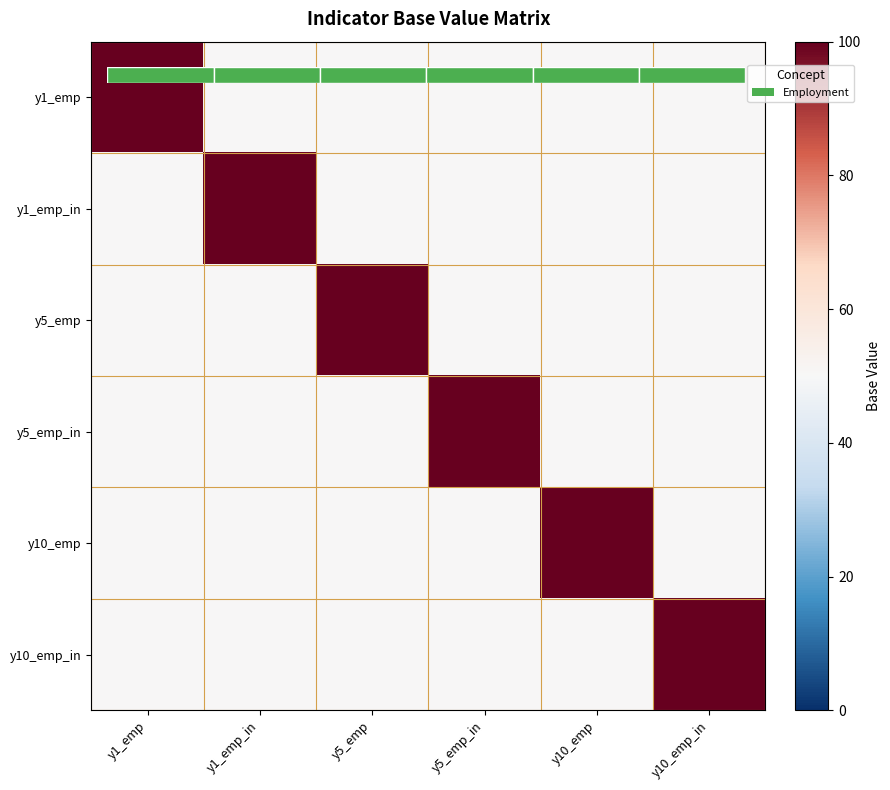

At which label is y1_emp_in closest to 75?

y1_emp